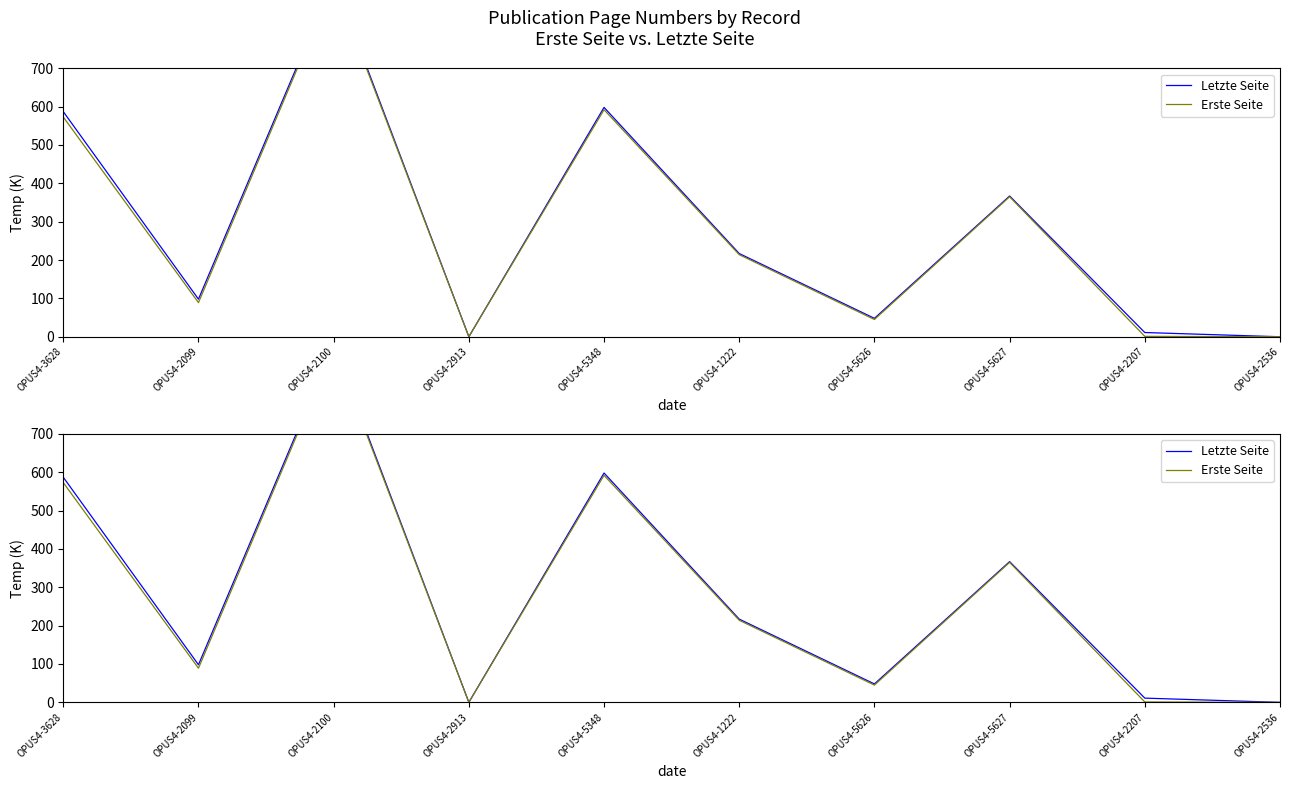

Is this an area chart (filled region under the line)?

No